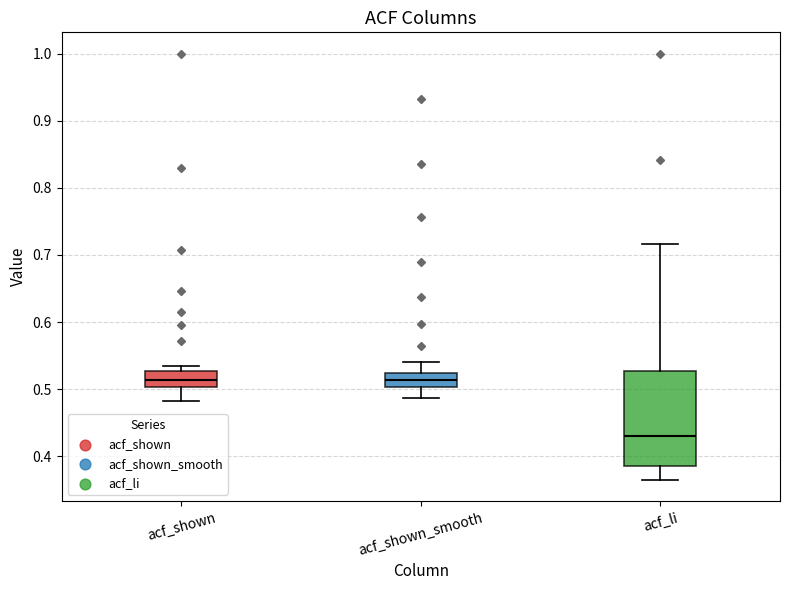

Reading left to right, transcribe this box plot: for each box, give where its median line is, the range the box spans, and where its two whiskers end, as read against the y-axis. The values are not printed on the chart, so give them approximately, as read against the axis.

acf_shown: median 0.51, box 0.50 to 0.53, whiskers 0.48 to 0.54
acf_shown_smooth: median 0.51, box 0.50 to 0.52, whiskers 0.49 to 0.54
acf_li: median 0.43, box 0.39 to 0.53, whiskers 0.37 to 0.72